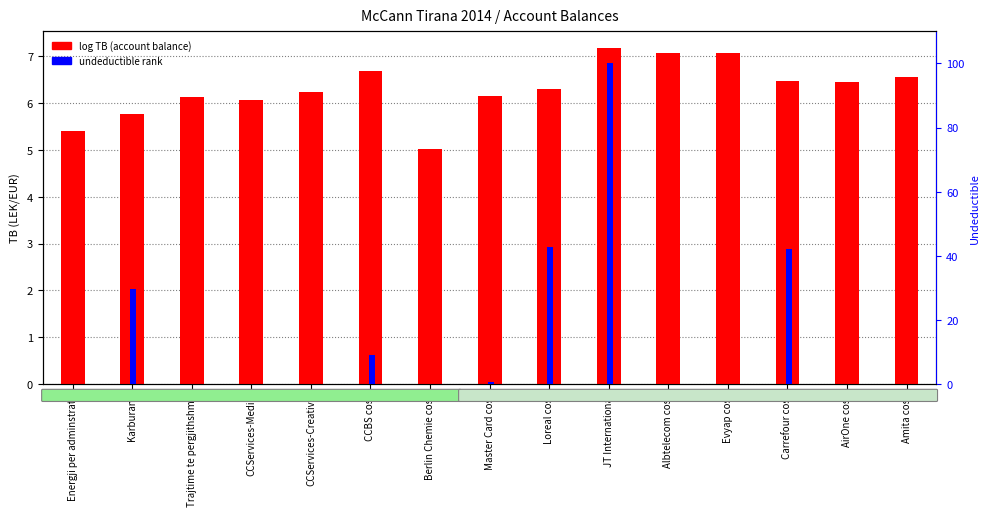

Where is log TB (account balance) nearest to the value 6?

CCServices-Media